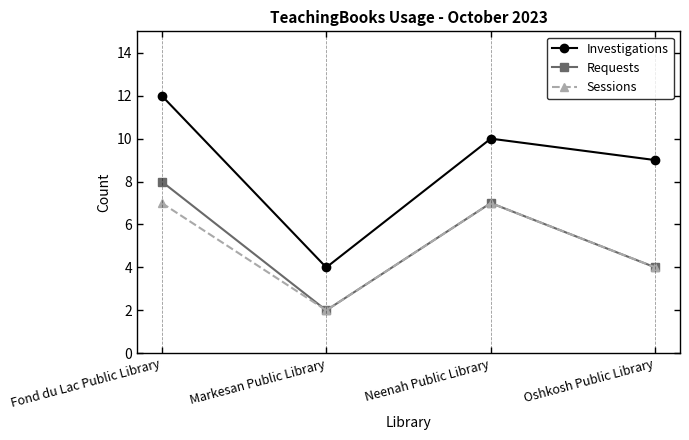

Where is the first local maximum for Requests?

Neenah Public Library